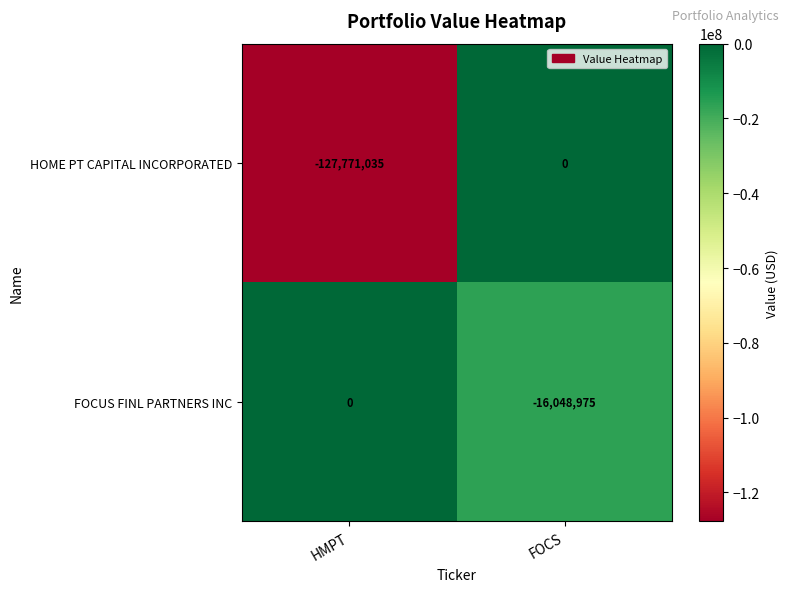

At which label is FOCUS FINL PARTNERS INC closest to -8024487?

HMPT